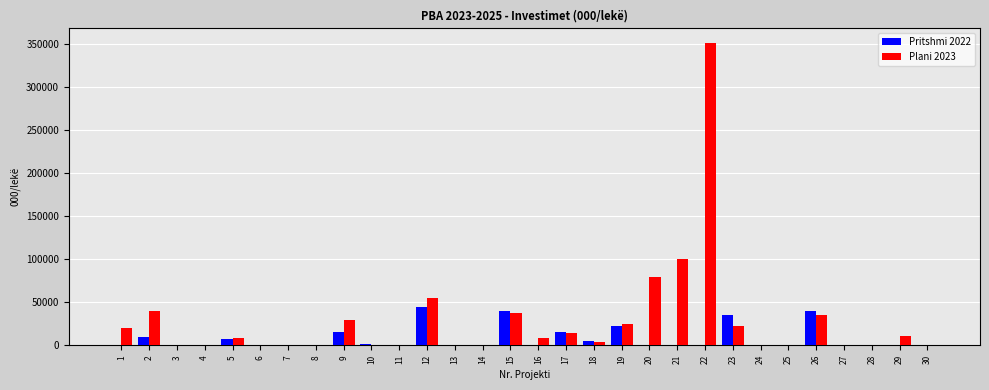

What is the highest value of the Pritshmi 2022 series?

45000.0